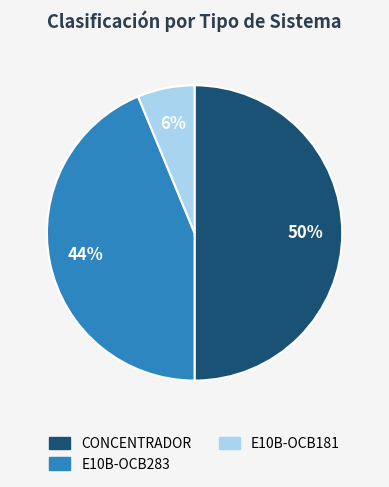

The E10B-OCB283 slice represents 38% of the pie. True or false?

False